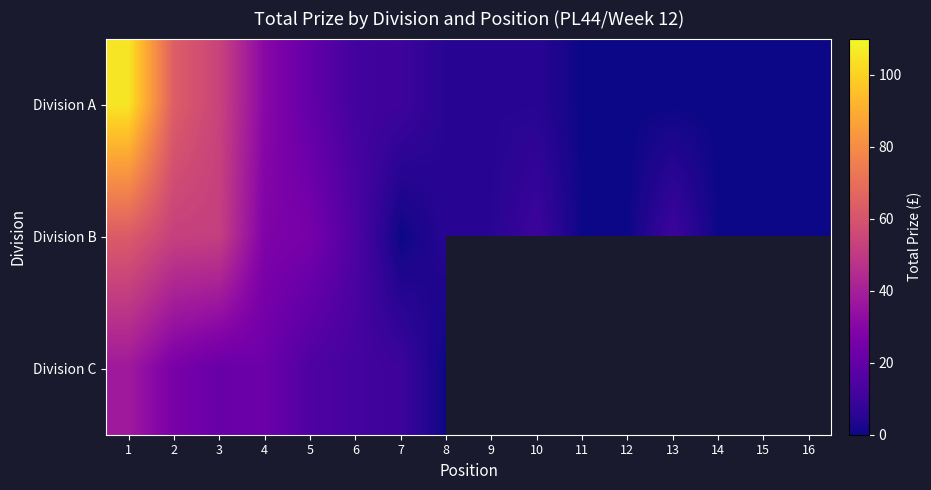

At how many categories does at least one series exceed 88?

1